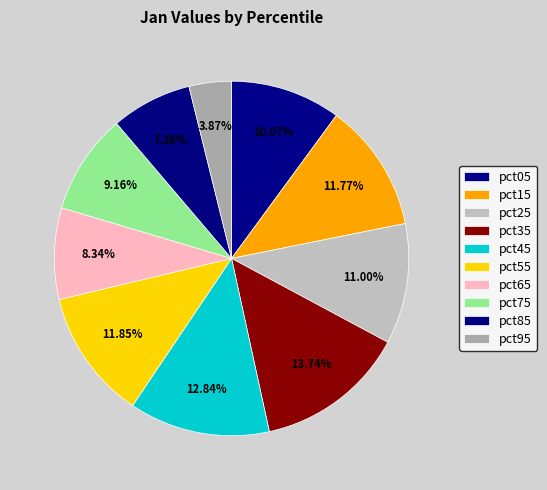

Is there a majority slice in this chart?

No